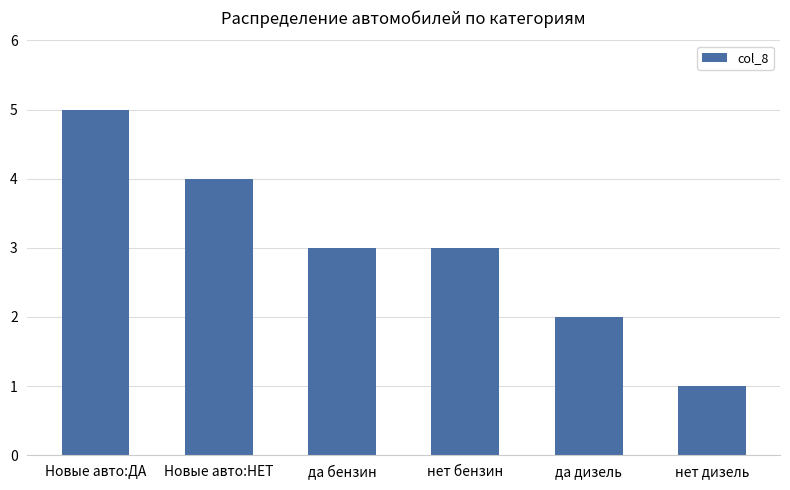

Which label corresponds to the largest value in the chart?

Новые авто:ДА